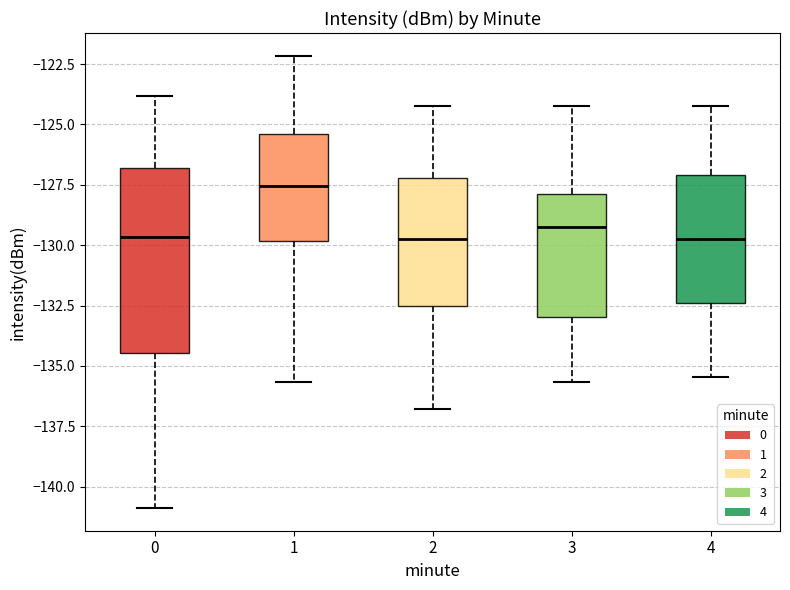

Which box is the tallest, from its lower edge to its upper edge?

0